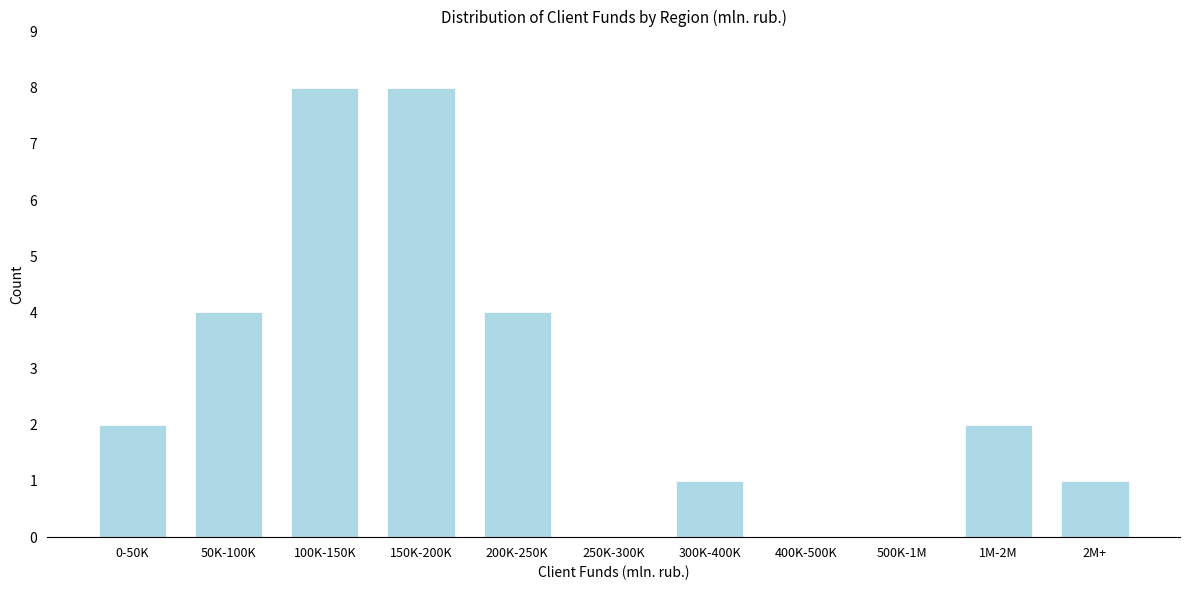

Reading left to right, transcribe all the data shown in this chart.

0-50K=2	50K-100K=4	100K-150K=8	150K-200K=8	200K-250K=4	250K-300K=0	300K-400K=1	400K-500K=0	500K-1M=0	1M-2M=2	2M+=1